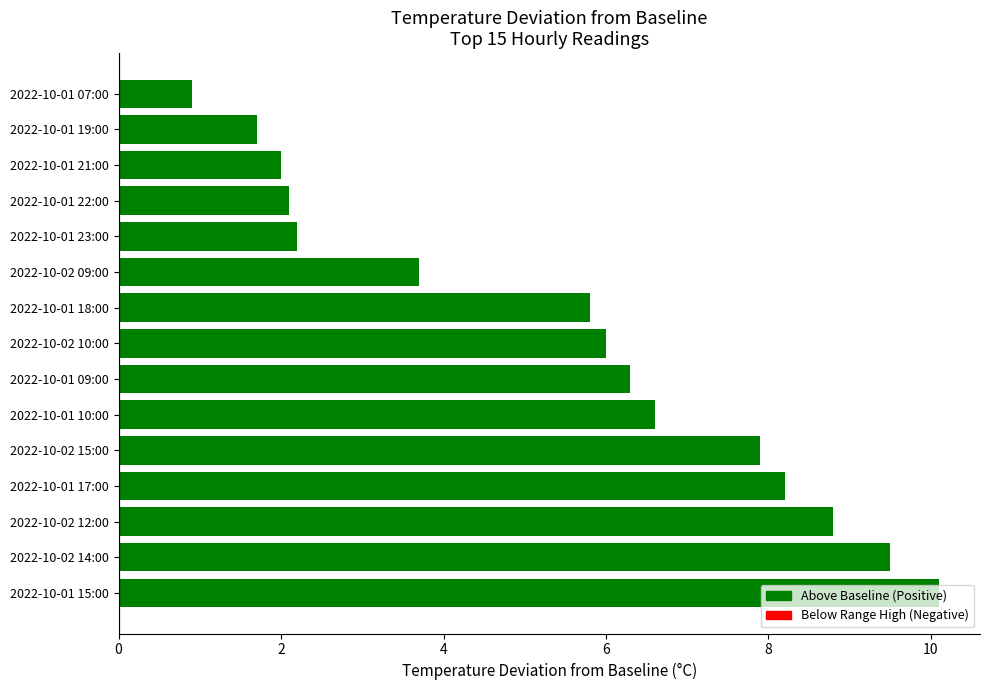

What is the greatest value displayed?

10.1